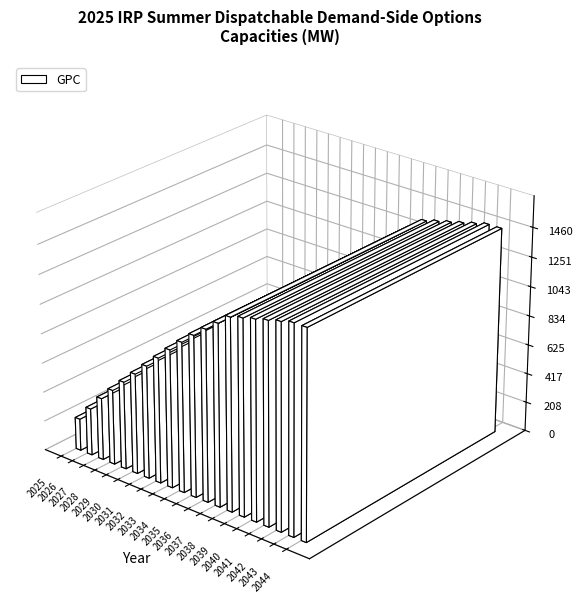

What is the value of the 4th bar from the left?

530.6